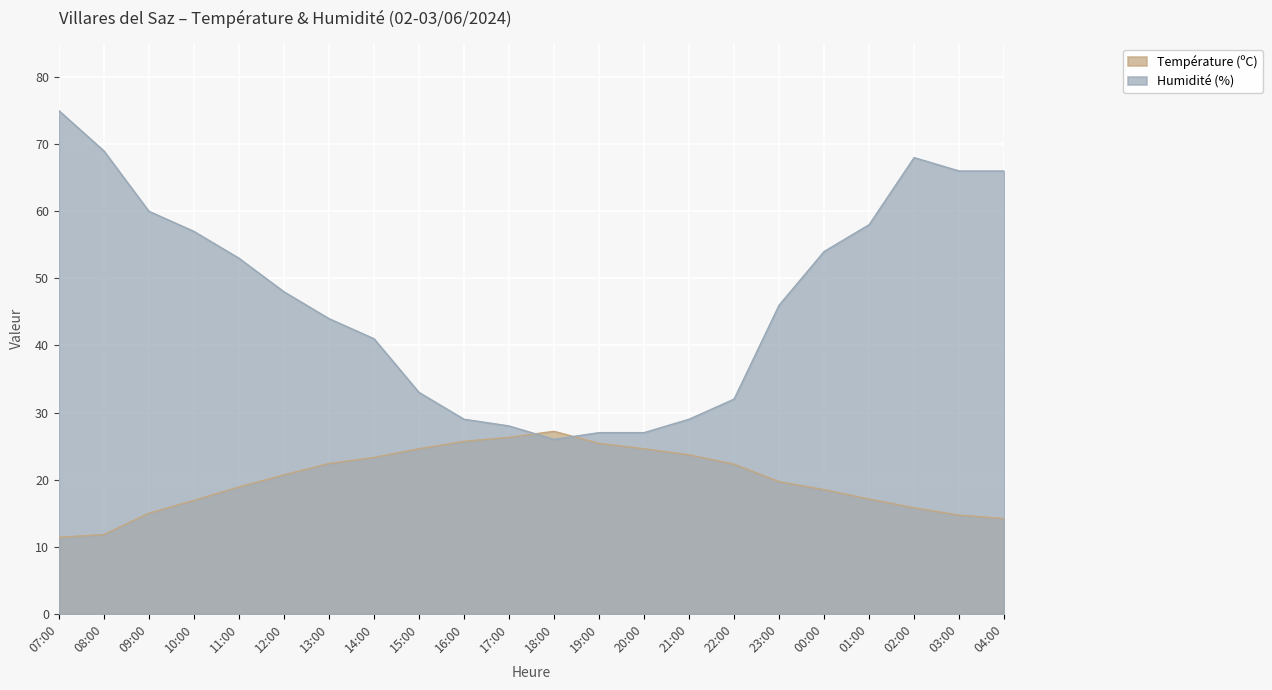

What is the value of the Température (ºC) point at the 12th from the left?

27.2